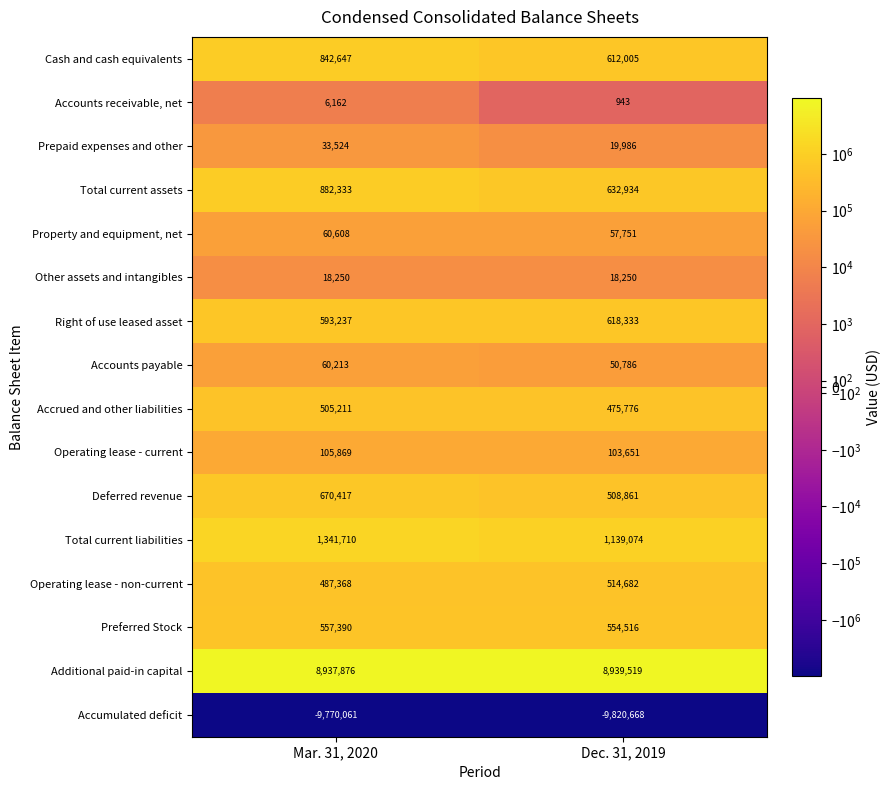

List the labels in order of Accounts payable value, largest first.

Mar. 31, 2020, Dec. 31, 2019